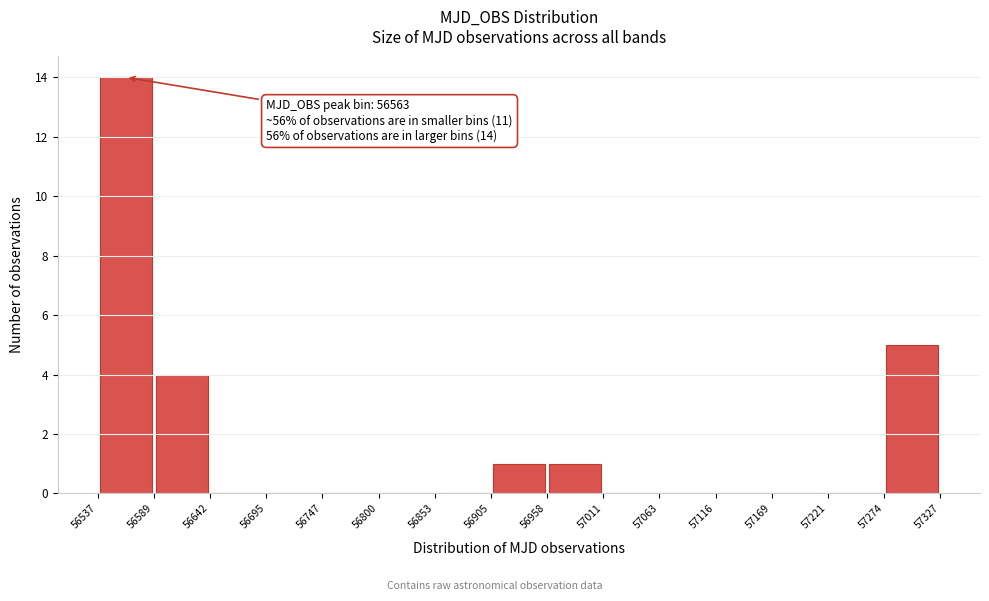

Over which range of the x-axis is the bar tallest?

56537 to 56589